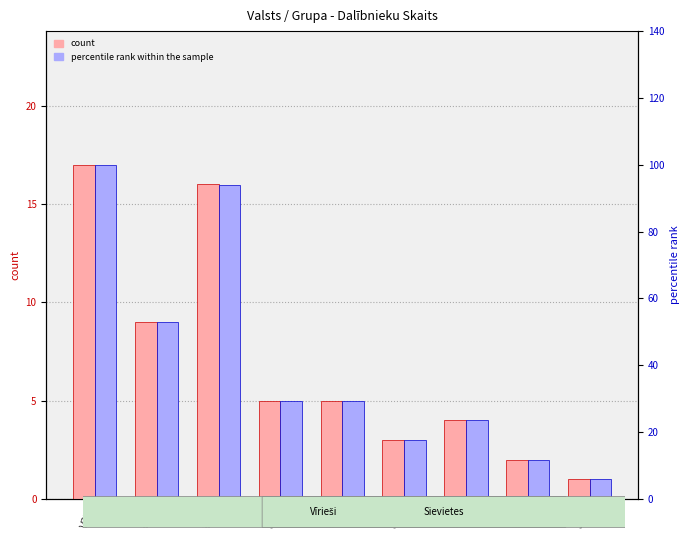

Which category has the highest value in the percentile rank within the sample series?

V35